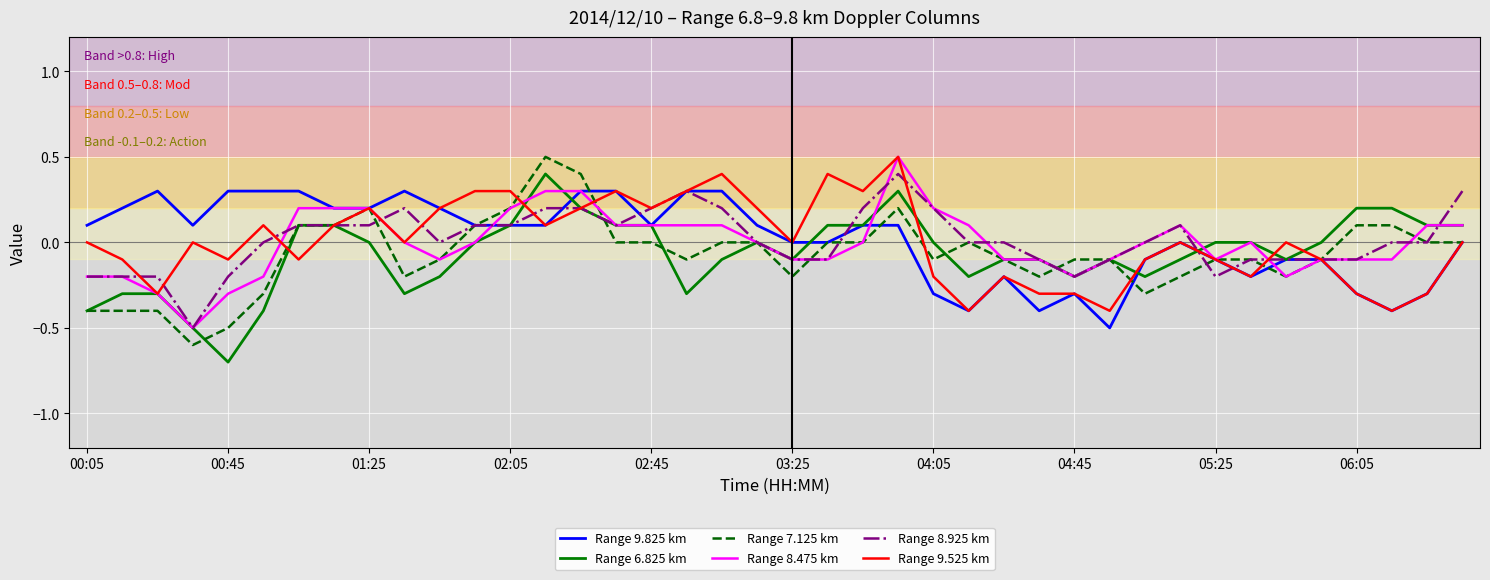

What is the minimum value shown in the chart?

-0.7